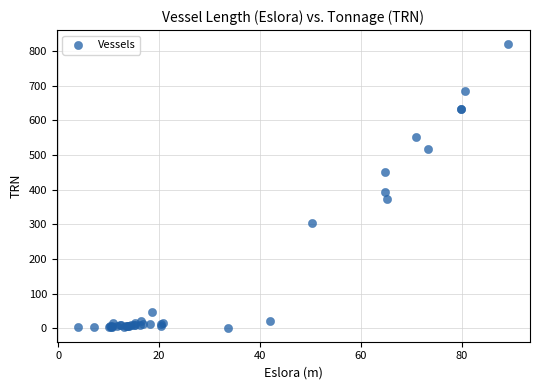

What Y value in the scatter plot is closest to 411?

392.6